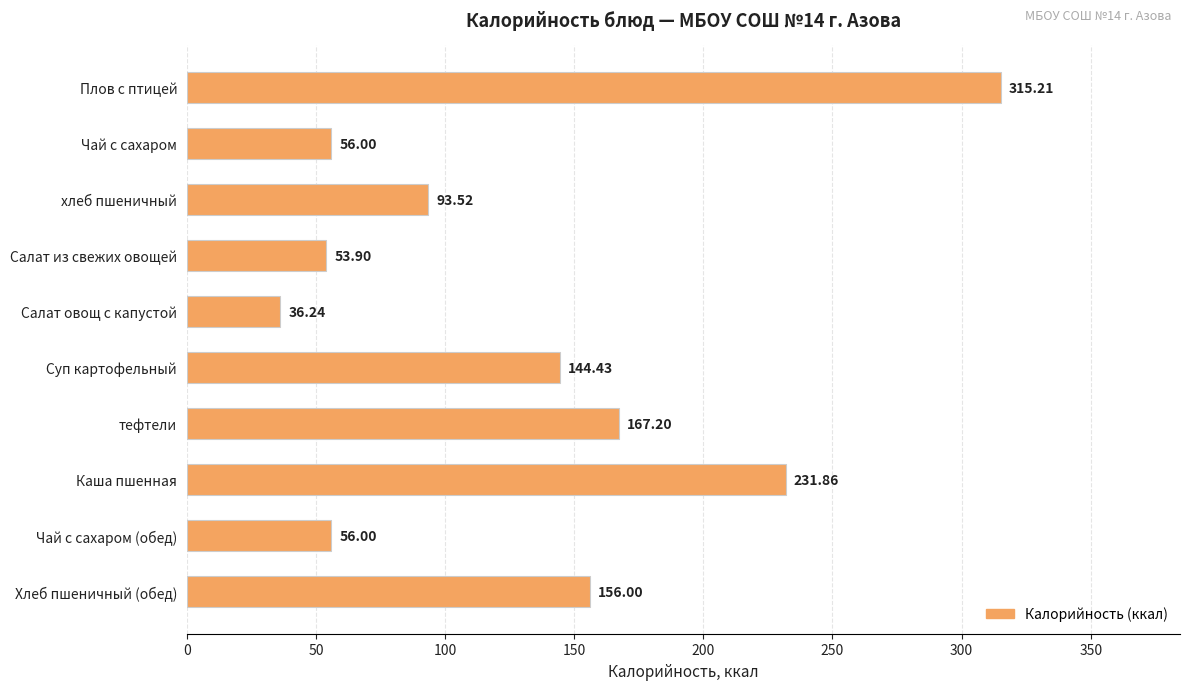

Which label corresponds to the smallest value in the chart?

Салат овощ с капустой